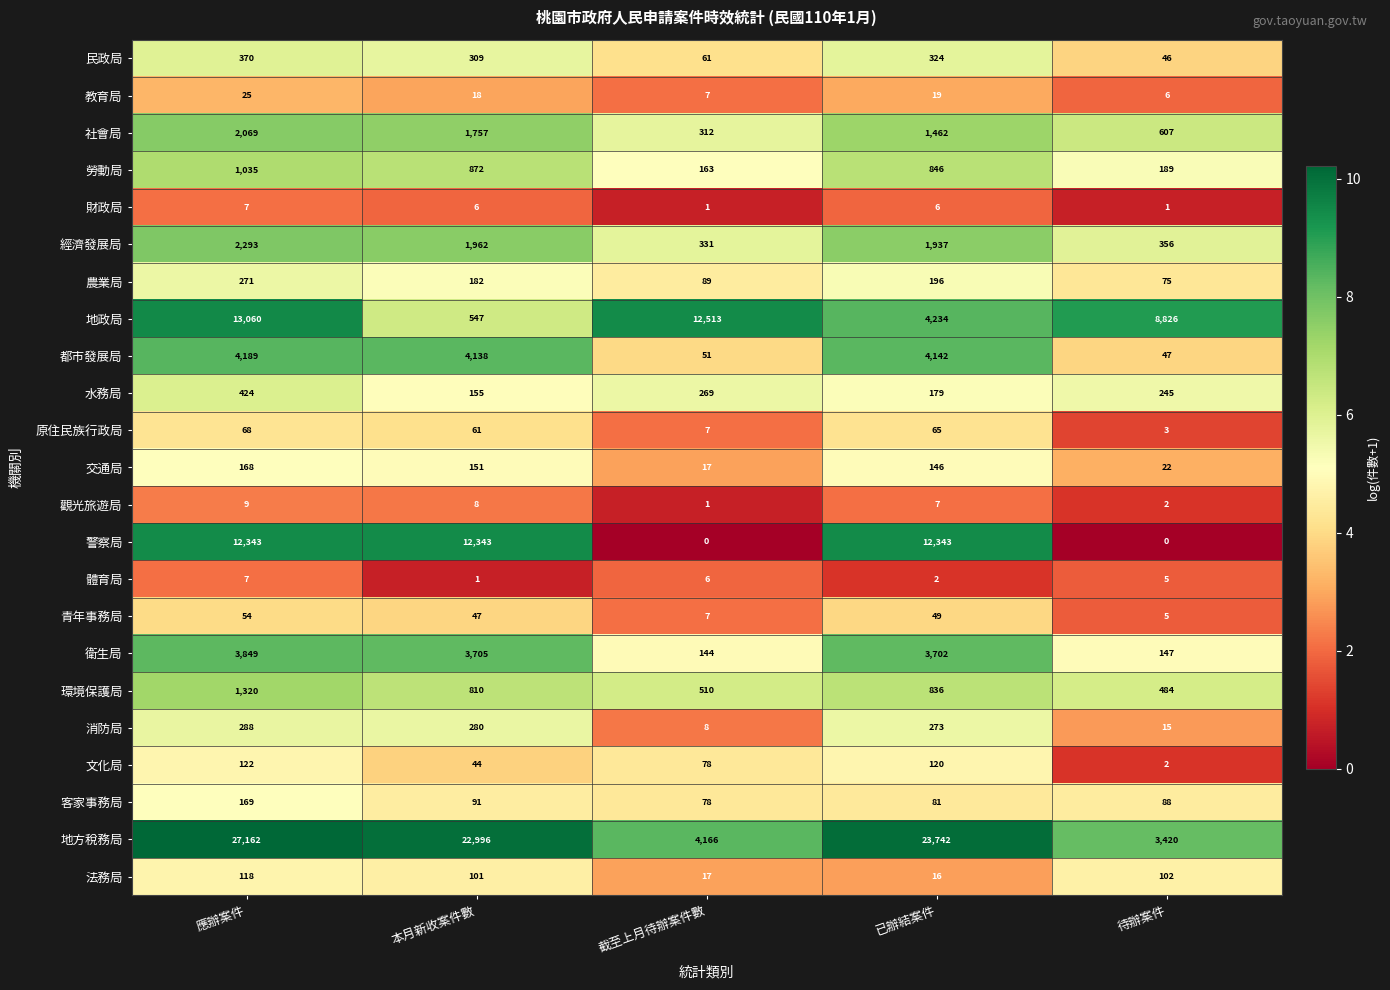

At how many categories does at least one series exceed 12738?

3